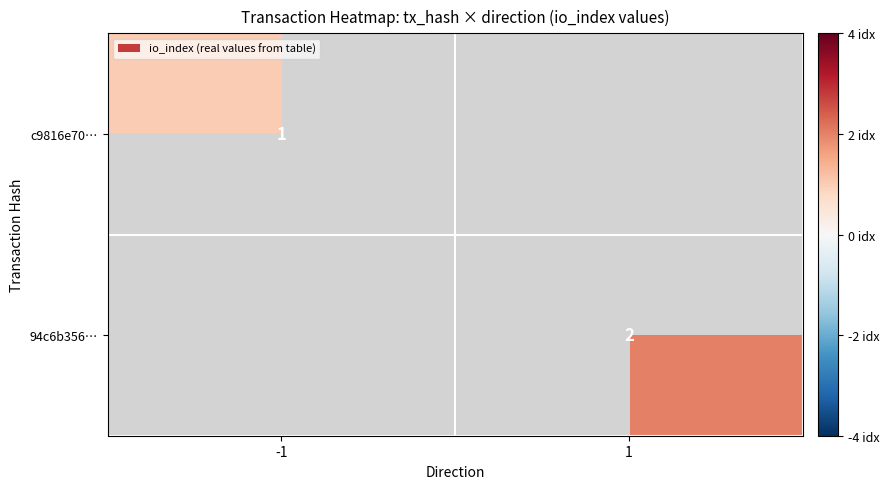

What is the maximum value shown in the chart?

2.0